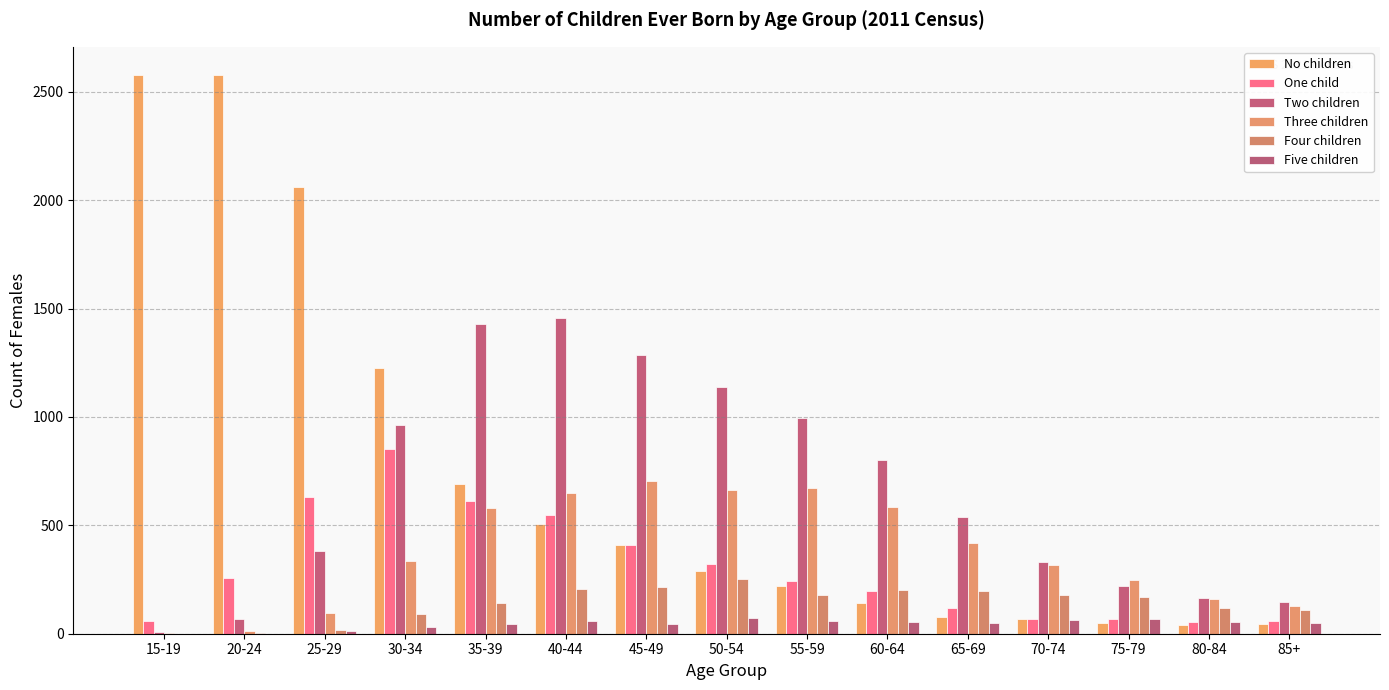

List the labels in order of One child value, largest first.

30-34, 25-29, 35-39, 40-44, 45-49, 50-54, 20-24, 55-59, 60-64, 65-69, 70-74, 75-79, 85+, 15-19, 80-84